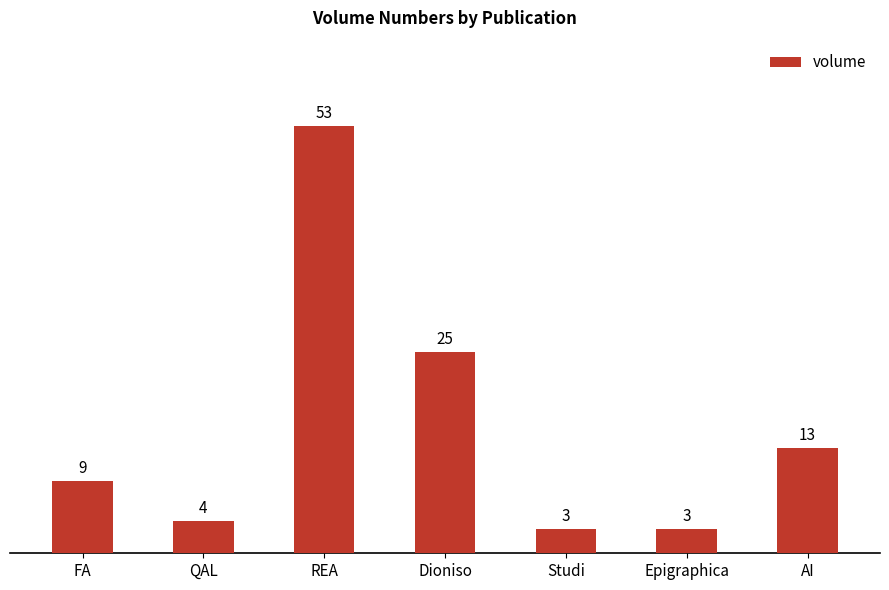

What is the label of the 5th bar from the right?

REA